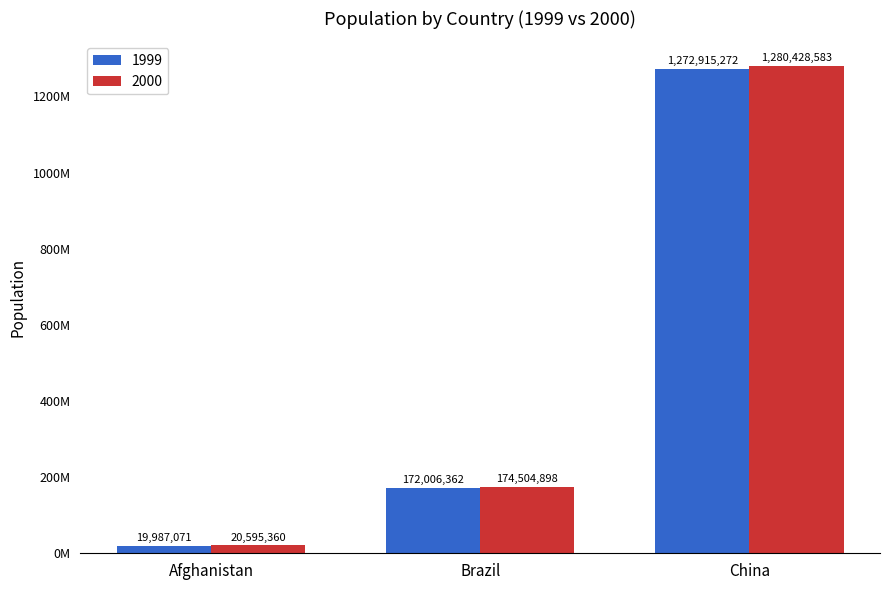

The value of 1999 at China is 1272915272. True or false?

True